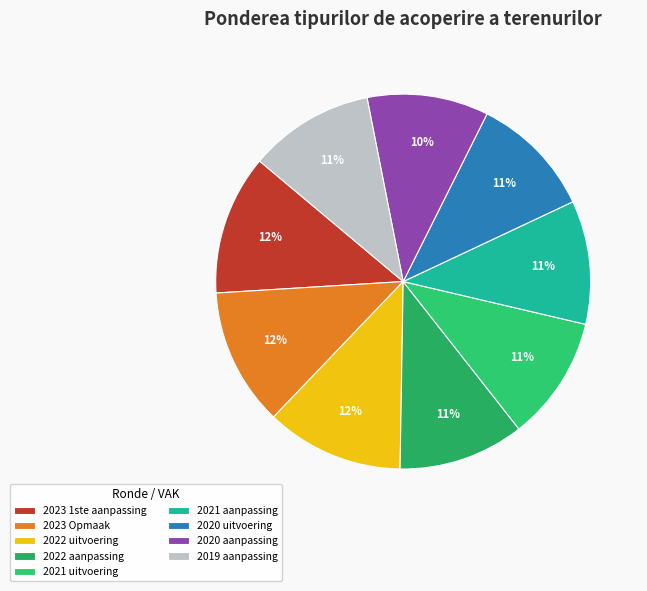

Is 2020 aanpassing the majority of the pie?

No